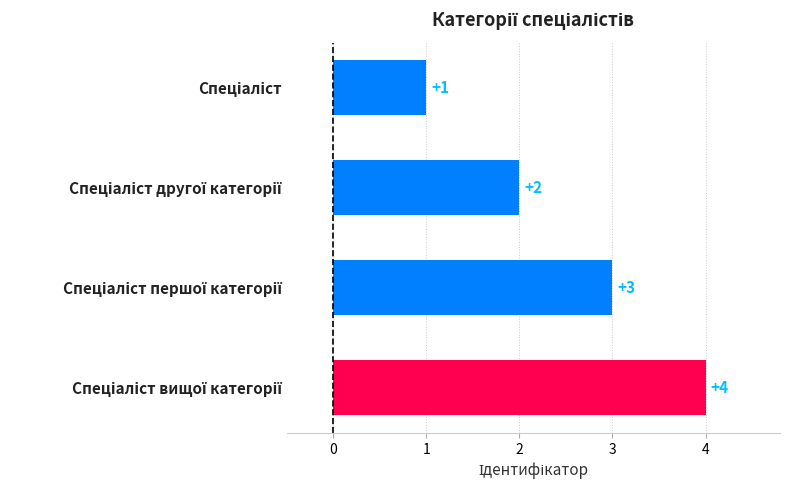

How many values are between 2 and 4?

3